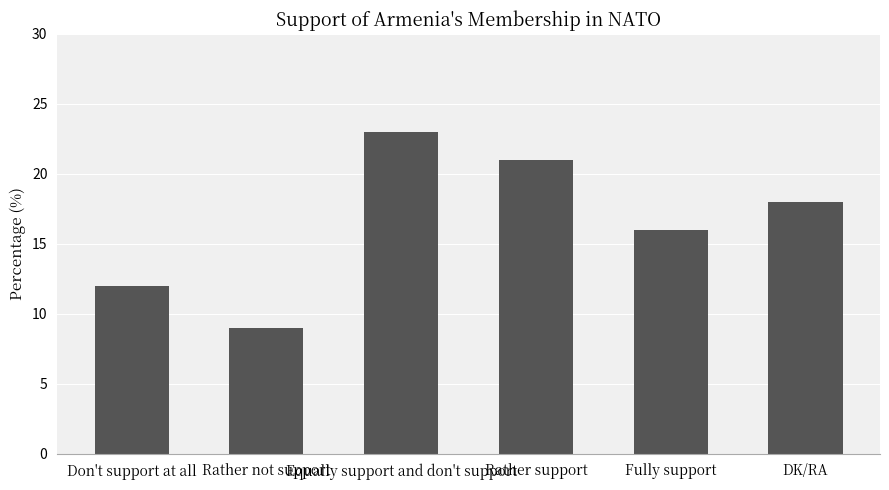

What is the sum of all values?

99